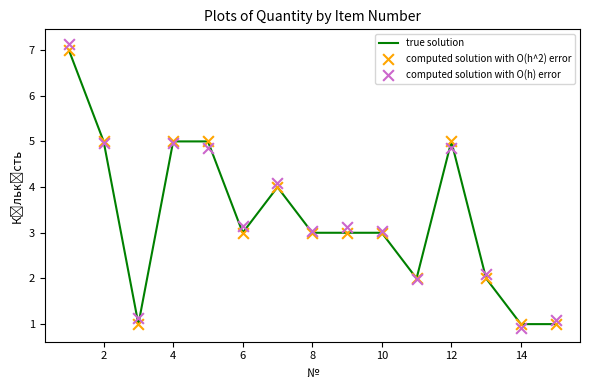

Which series has the largest Y range (max minus min)?

computed solution with O(h) error